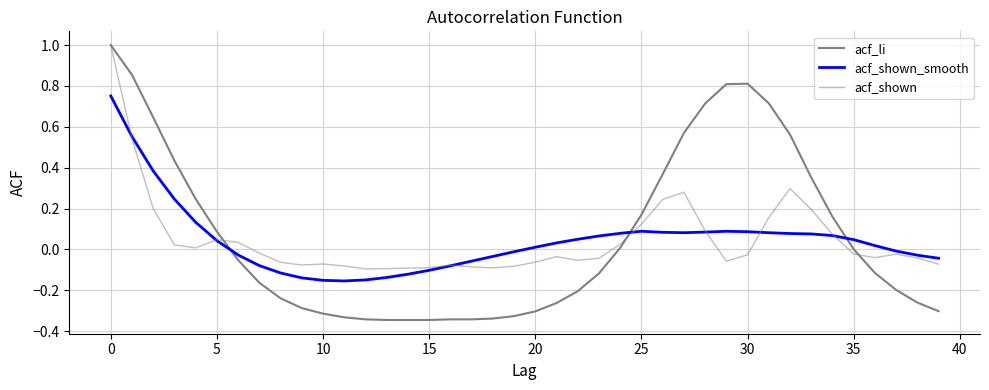

How many lines are shown in the chart?

3